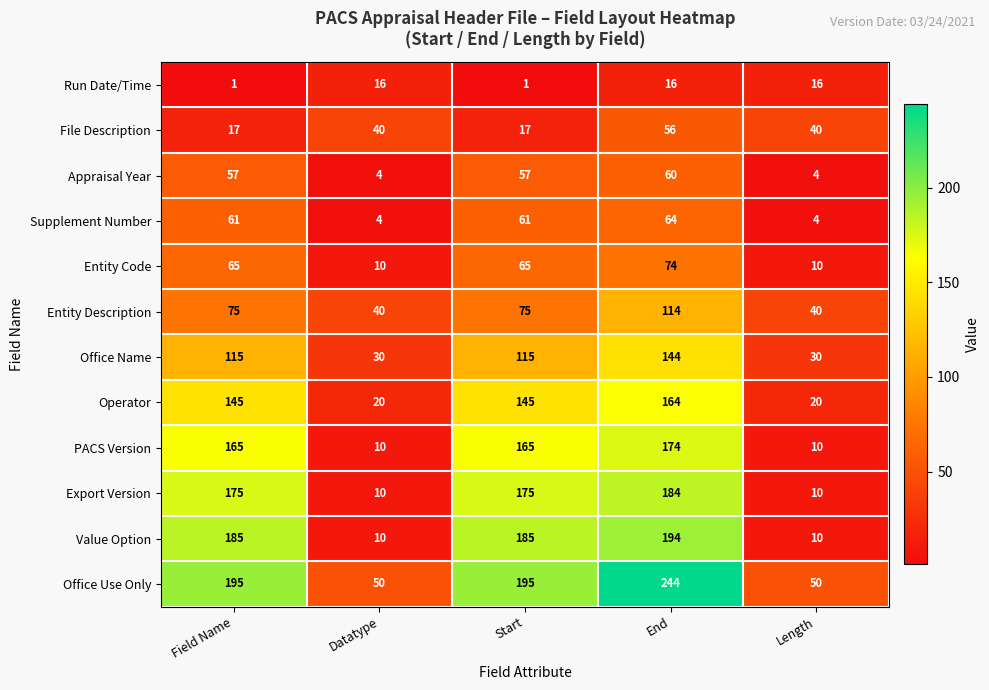

What is the difference between the second highest and second lowest values in the Value Option series?

175